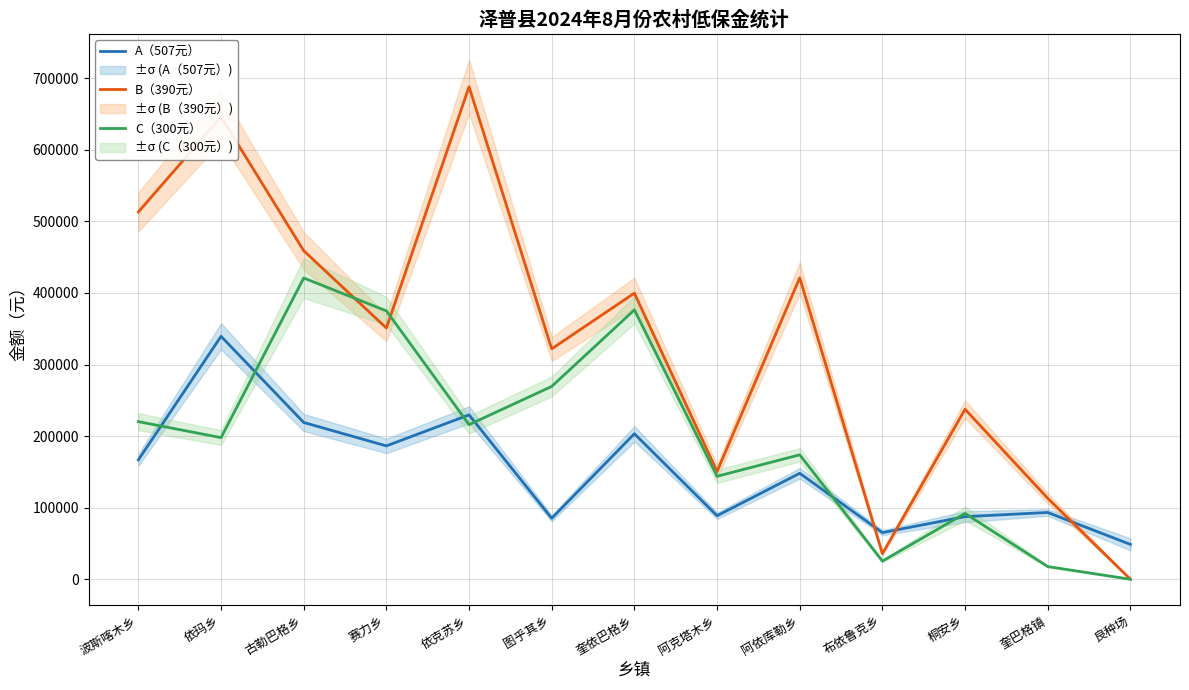

Reading left to right, what are all the values shown in this chart?

A（507元）: 166803.0	339436.5	219024.0	186322.5	229671.0	85176.0	203307.0	88725.0	148044.0	65149.5	87457.5	93288.0	48672.0
B（390元）: 513240.0	646035.0	459030.0	351000.0	688155.0	321945.0	399750.0	150540.0	421200.0	35685.0	237510.0	113100.0	0.0
C（300元）: 220200.0	197850.0	420900.0	375000.0	216000.0	269400.0	376350.0	143850.0	173850.0	25350.0	91950.0	17700.0	0.0